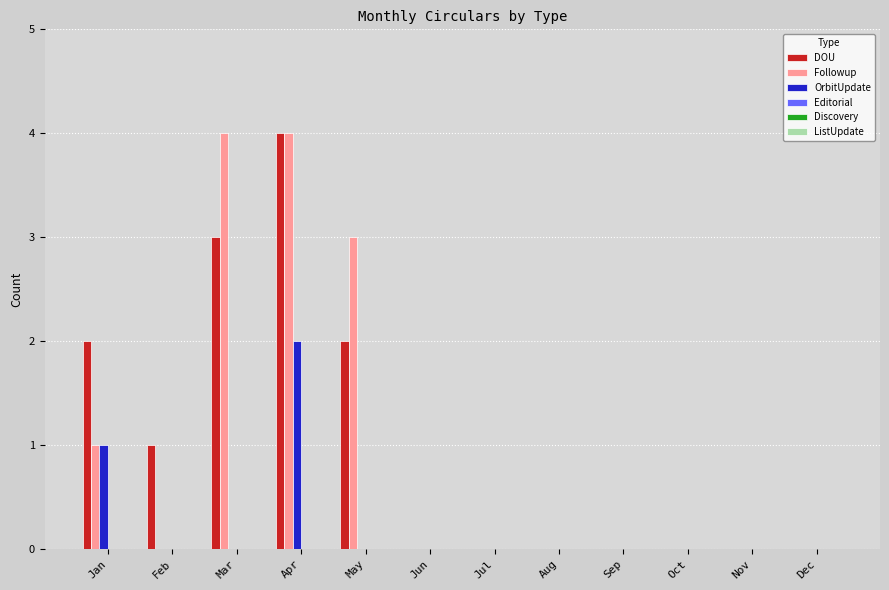

Which category has the highest value in the OrbitUpdate series?

Apr